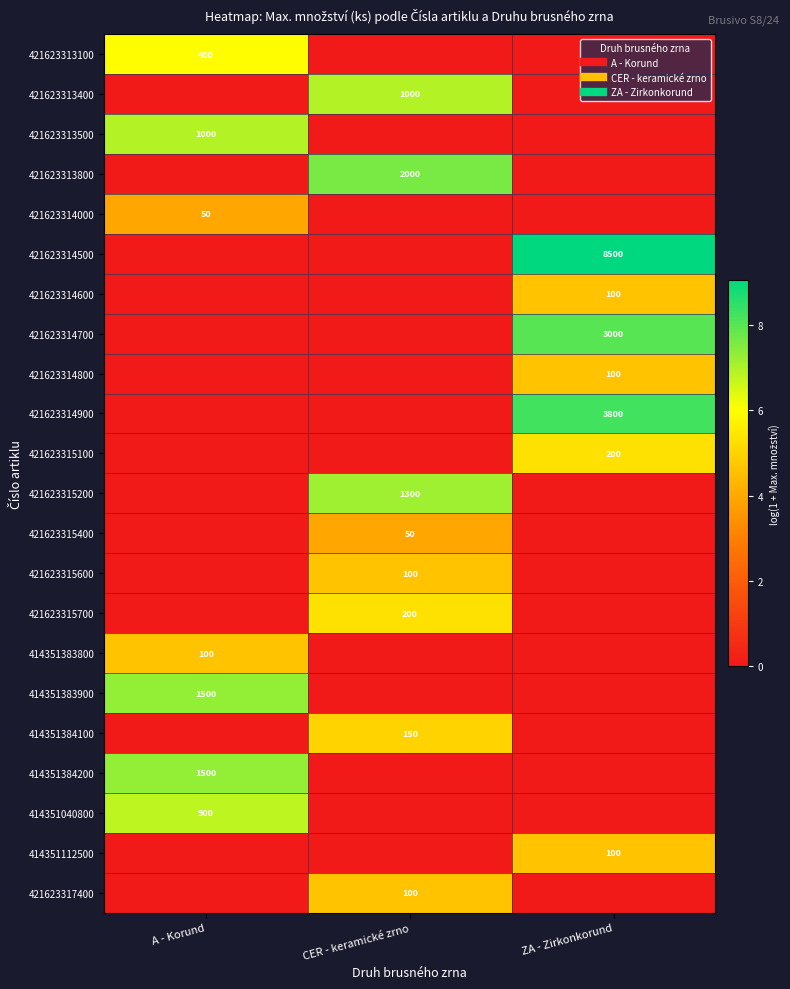

The value of 421623314900 at CER - keramické zrno is 2.8. True or false?

False